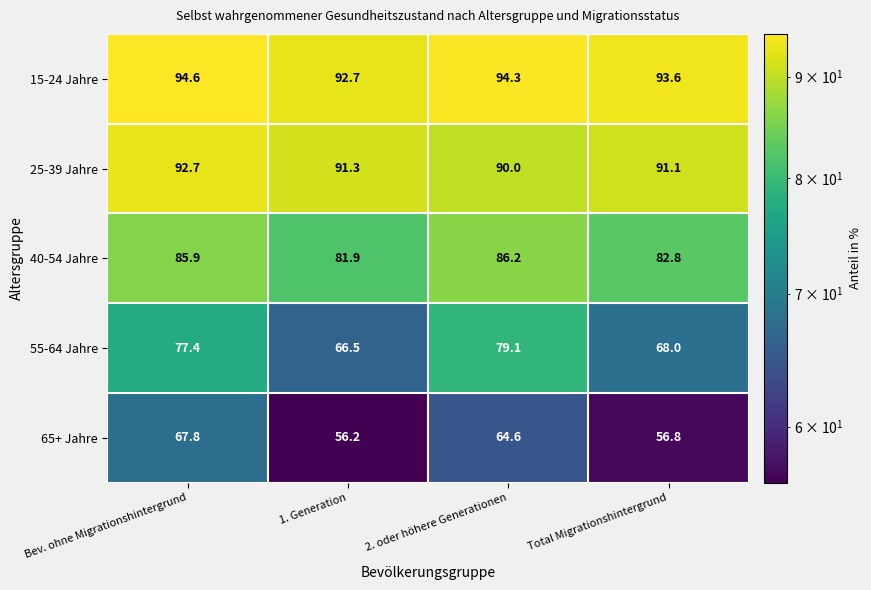

Rank the series by their maximum value, from lowest to highest.

65+ Jahre, 55-64 Jahre, 40-54 Jahre, 25-39 Jahre, 15-24 Jahre